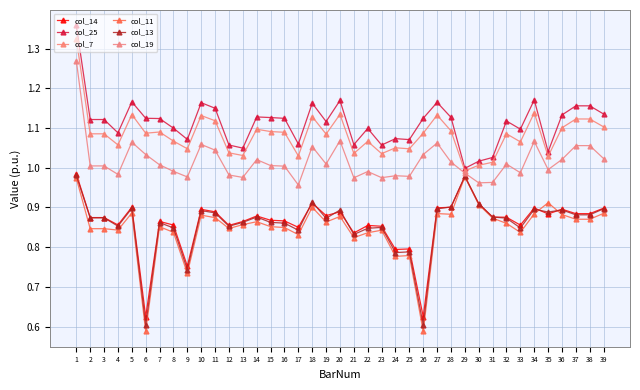

What is the value of the col_11 point at the 8th from the left?

0.8